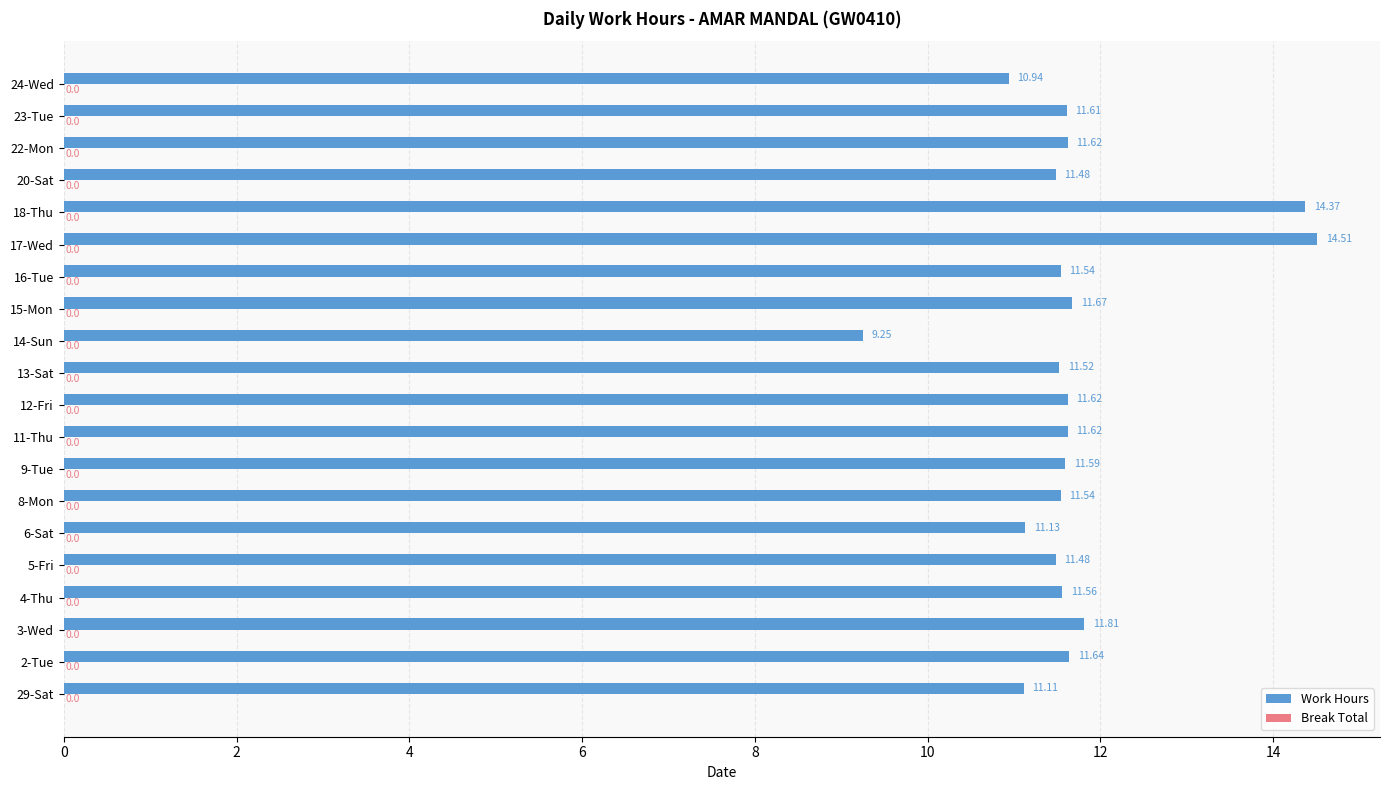

What is the change in value from 6-Sat to 17-Wed?

+3.4